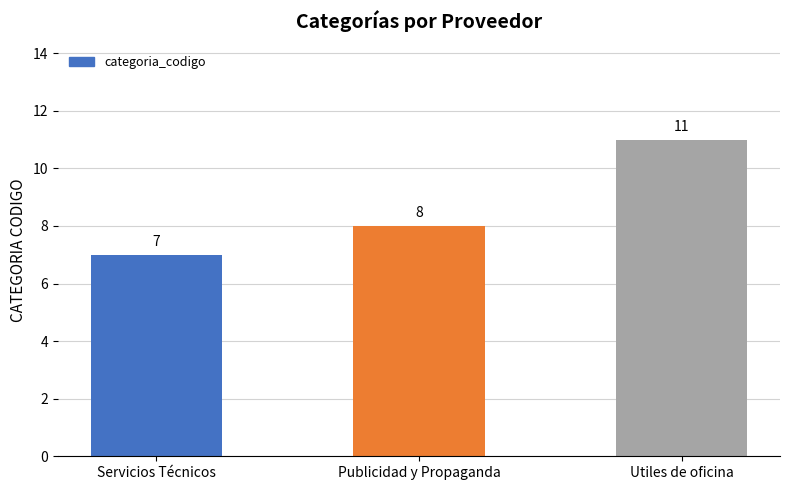

Is it true that the value at Servicios Técnicos is 7?

True